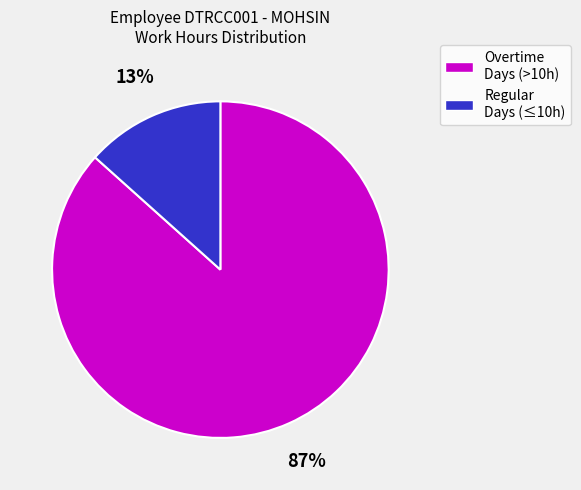

To the nearest percent, what is the average slice percentage?

50%